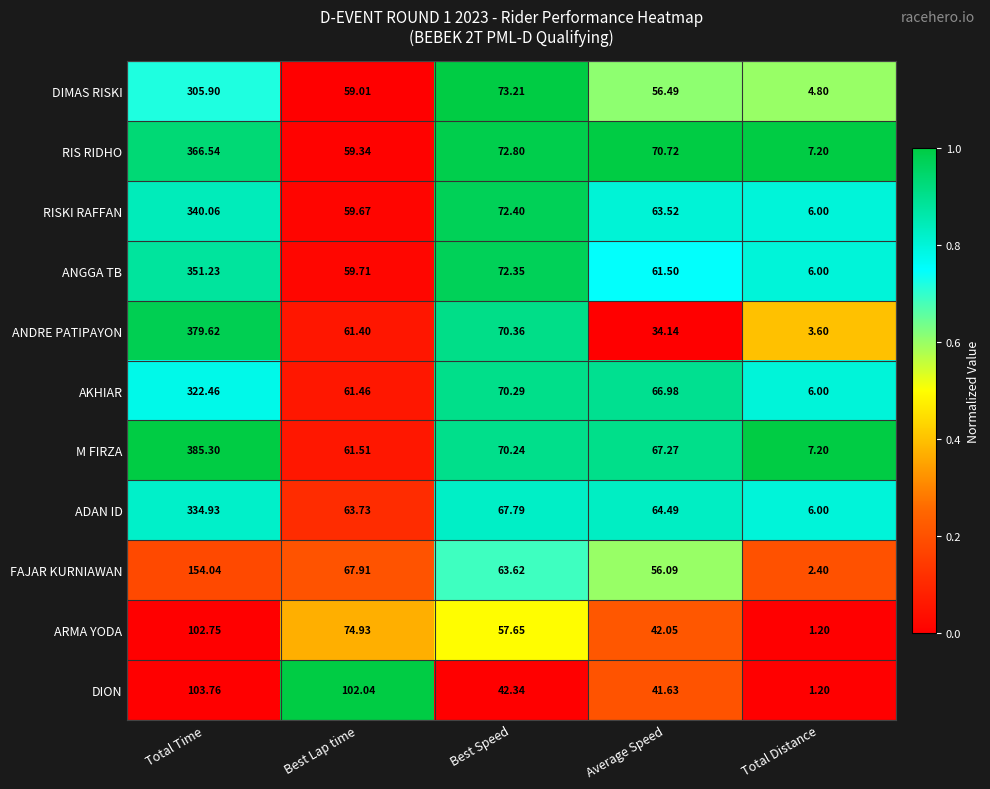

Which series has the largest total across all categories?

M FIRZA